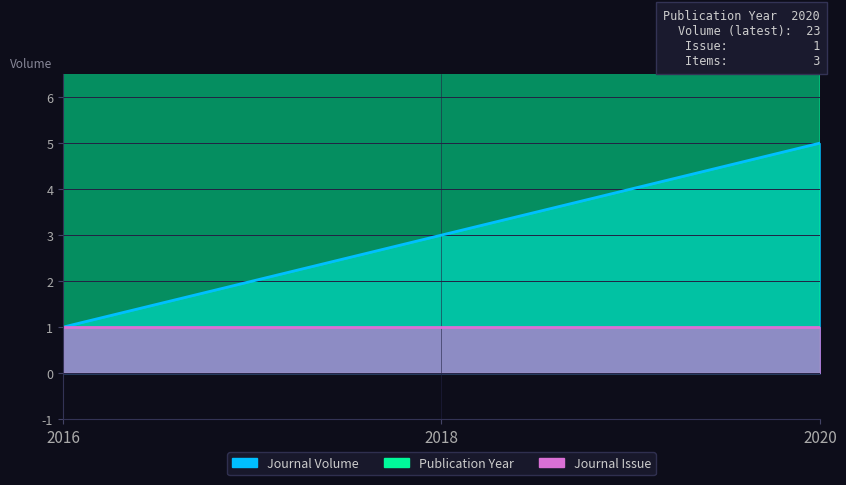

The value of Publication Year at 2016 is 19. True or false?

True